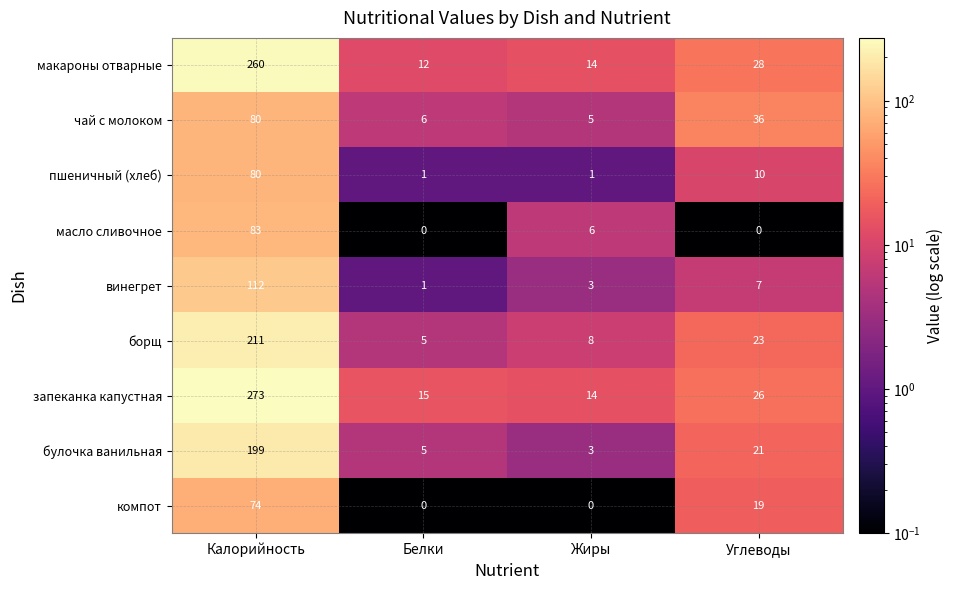

What is the sum of all пшеничный (хлеб) values?

92